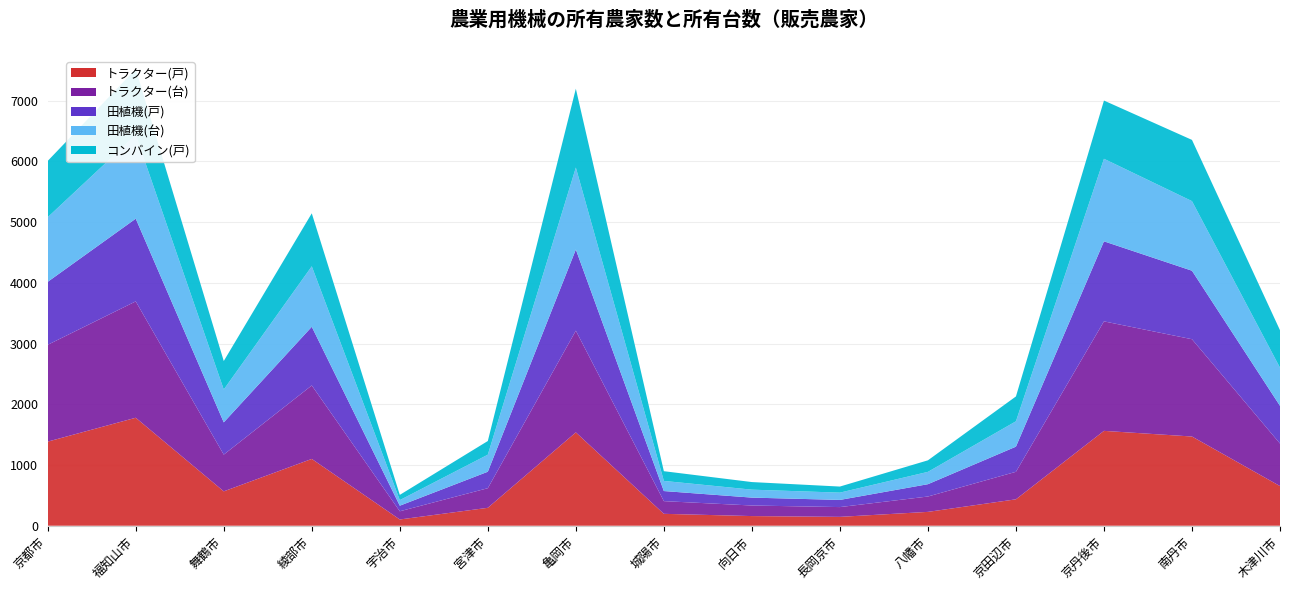

Reading left to right, transcribe all the data shown in this chart.

トラクター(戸): 京都市=1385	福知山市=1778	舞鶴市=566	綾部市=1100	宇治市=103	宮津市=295	亀岡市=1537	城陽市=196	向日市=159	長岡京市=146	八幡市=228	京田辺市=435	京丹後市=1562	南丹市=1469	木津川市=653
トラクター(台): 京都市=1594	福知山市=1916	舞鶴市=605	綾部市=1210	宇治市=135	宮津市=323	亀岡市=1675	城陽市=209	向日市=174	長岡京市=161	八幡市=253	京田辺市=453	京丹後市=1803	南丹市=1602	木津川市=700
田植機(戸): 京都市=1037	福知山市=1362	舞鶴市=531	綾部市=966	宇治市=92	宮津市=271	亀岡市=1336	城陽市=166	向日市=130	長岡京市=118	八幡市=203	京田辺市=414	京丹後市=1318	南丹市=1128	木津川市=621
田植機(台): 京都市=1064	福知山市=1380	舞鶴市=541	綾部市=996	宇治市=92	宮津市=281	亀岡市=1350	城陽市=167	向日市=131	長岡京市=120	八幡市=203	京田辺市=418	京丹後市=1359	南丹市=1146	木津川市=628
コンバイン(戸): 京都市=927	福知山市=1084	舞鶴市=469	綾部市=872	宇治市=86	宮津市=225	亀岡市=1298	城陽市=160	向日市=125	長岡京市=100	八幡市=190	京田辺市=409	京丹後市=959	南丹市=1008	木津川市=617